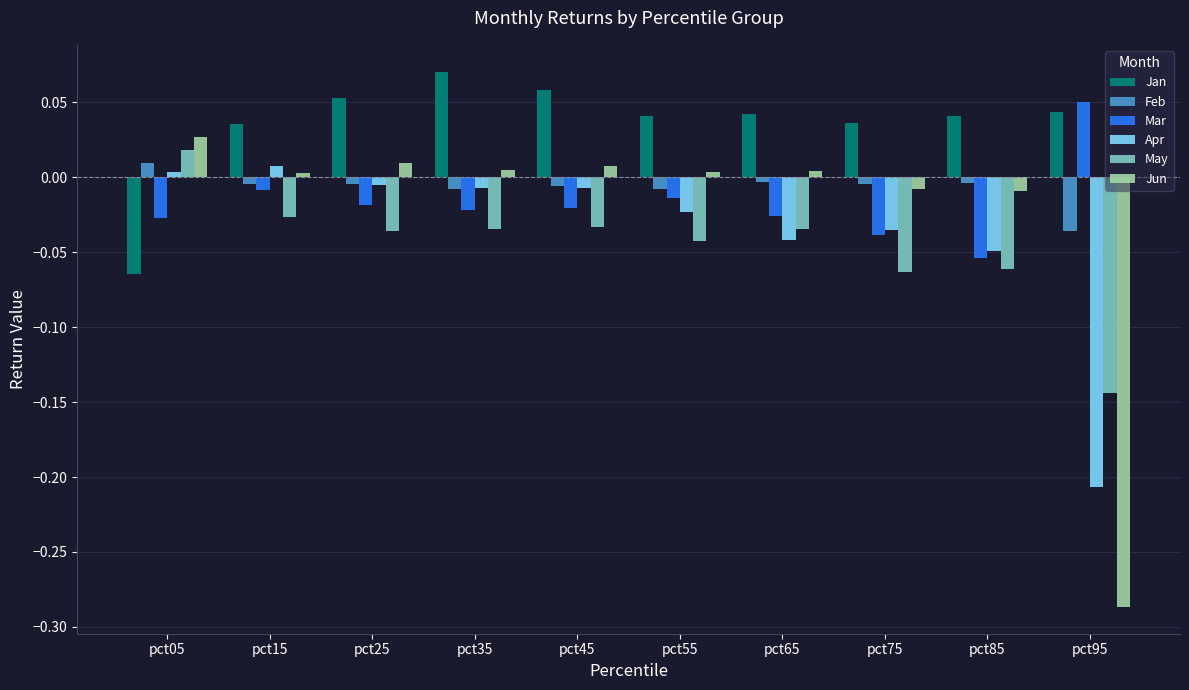

What is the total value across all series at pct95?

-0.6